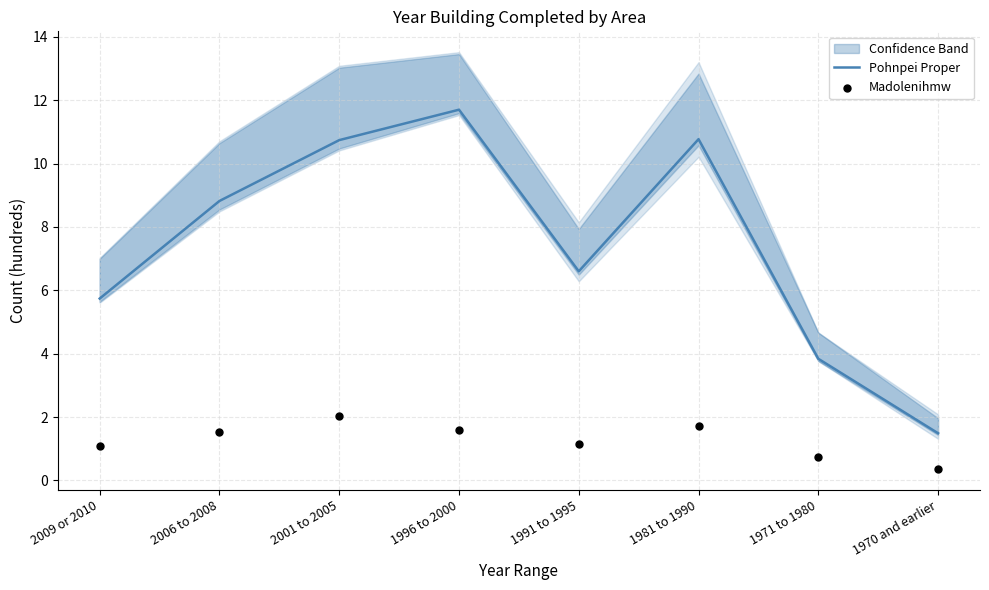

Which series contains the lowest Y value?

Madolenihmw